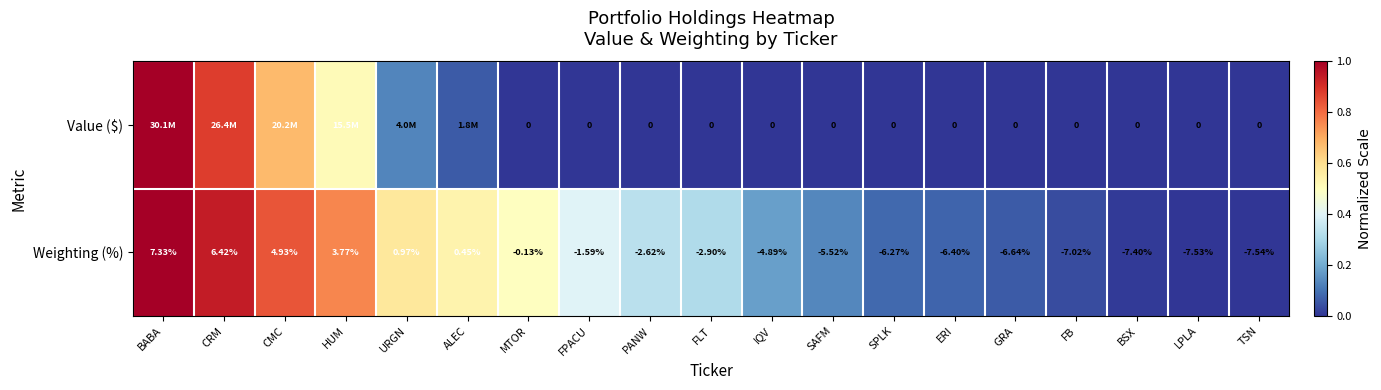

Rank the series at FPACU from lowest to highest value.

Weighting (%), Value ($)